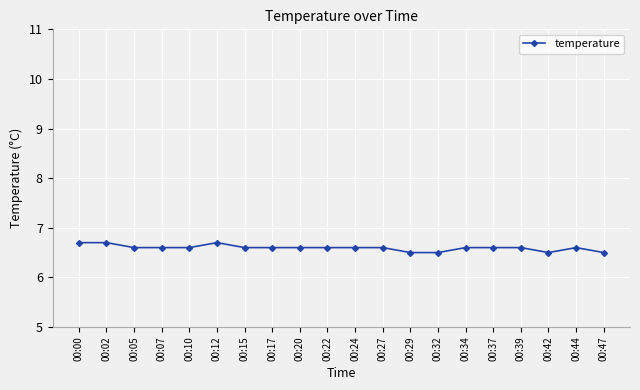

Reading left to right, transcribe all the data shown in this chart.

00:00=6.7	00:02=6.7	00:05=6.6	00:07=6.6	00:10=6.6	00:12=6.7	00:15=6.6	00:17=6.6	00:20=6.6	00:22=6.6	00:24=6.6	00:27=6.6	00:29=6.5	00:32=6.5	00:34=6.6	00:37=6.6	00:39=6.6	00:42=6.5	00:44=6.6	00:47=6.5